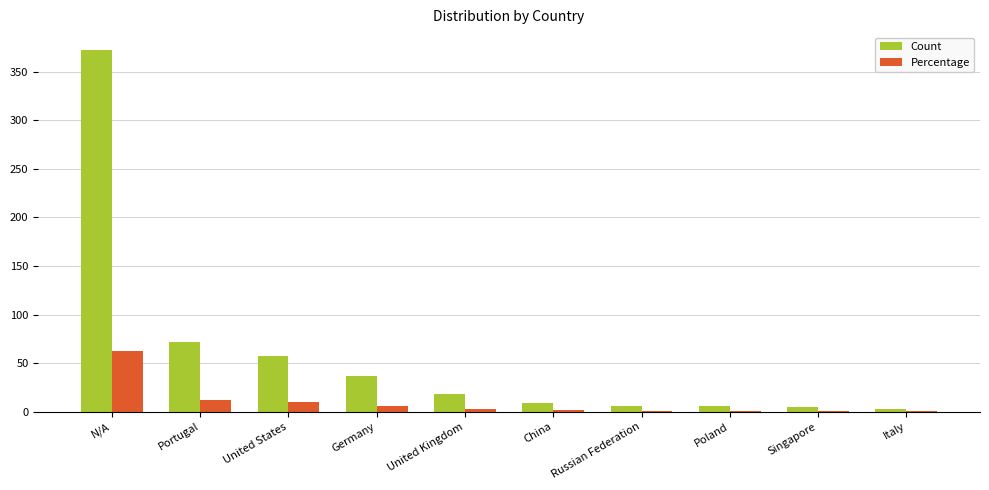

Which series has the largest total across all categories?

Count